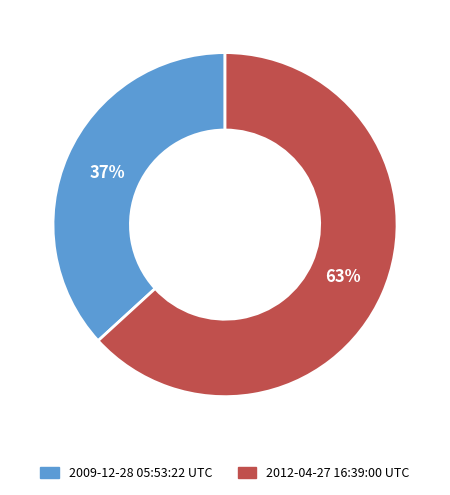

To the nearest percent, what is the difference between the 2012-04-27 16:39:00 UTC and 2009-12-28 05:53:22 UTC slice percentages?

26%